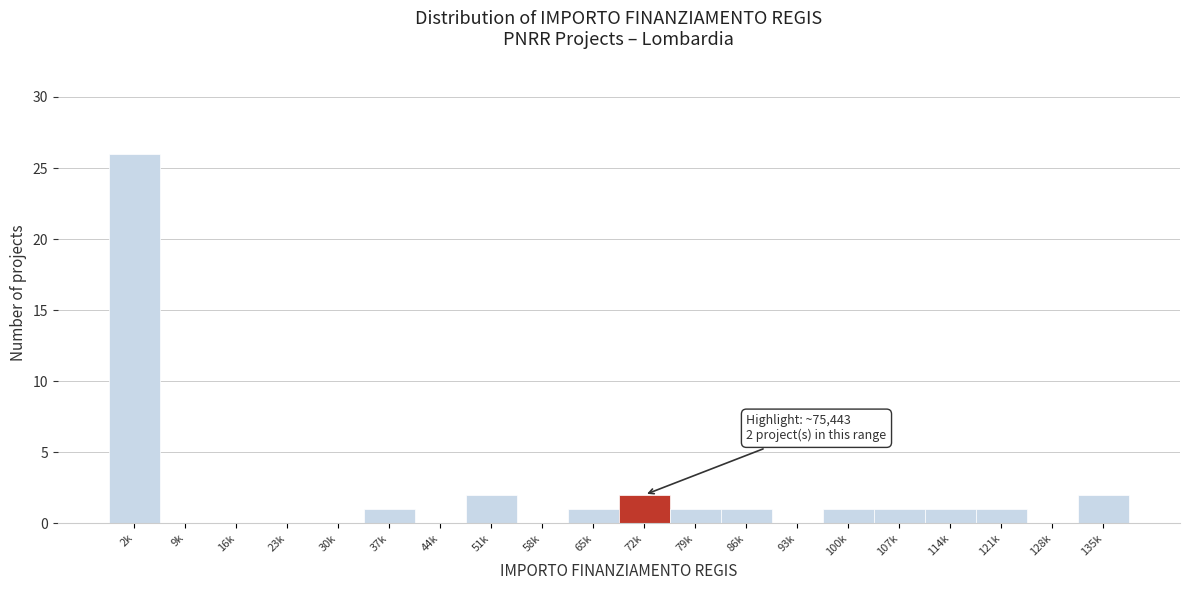

Reading right to left, transcribe all the data shown in this chart.

135k=2	128k=0	121k=1	114k=1	107k=1	100k=1	93k=0	86k=1	79k=1	72k=2	65k=1	58k=0	51k=2	44k=0	37k=1	30k=0	23k=0	16k=0	9k=0	2k=26